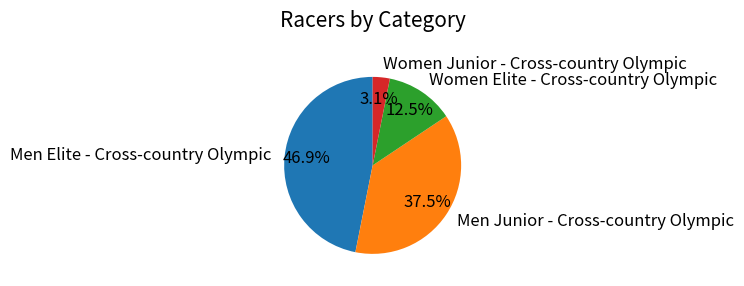

How many slices are in this pie chart?

4